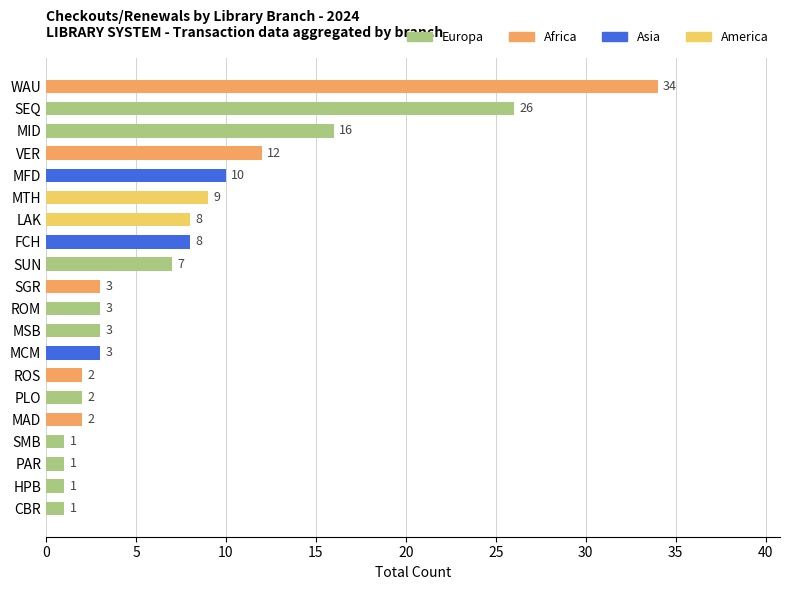

How many series are shown in this chart?

1